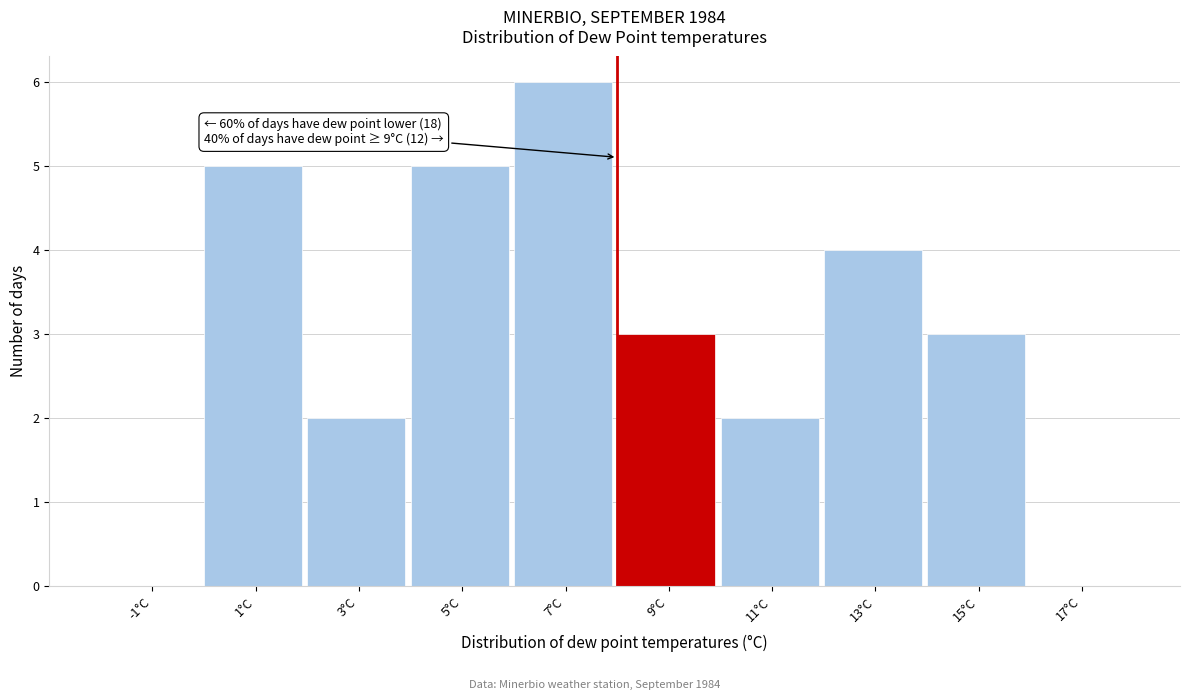

Reading right to left, list all the values displayed in this chart.

17°C=0	15°C=3	13°C=4	11°C=2	9°C=3	7°C=6	5°C=5	3°C=2	1°C=5	-1°C=0